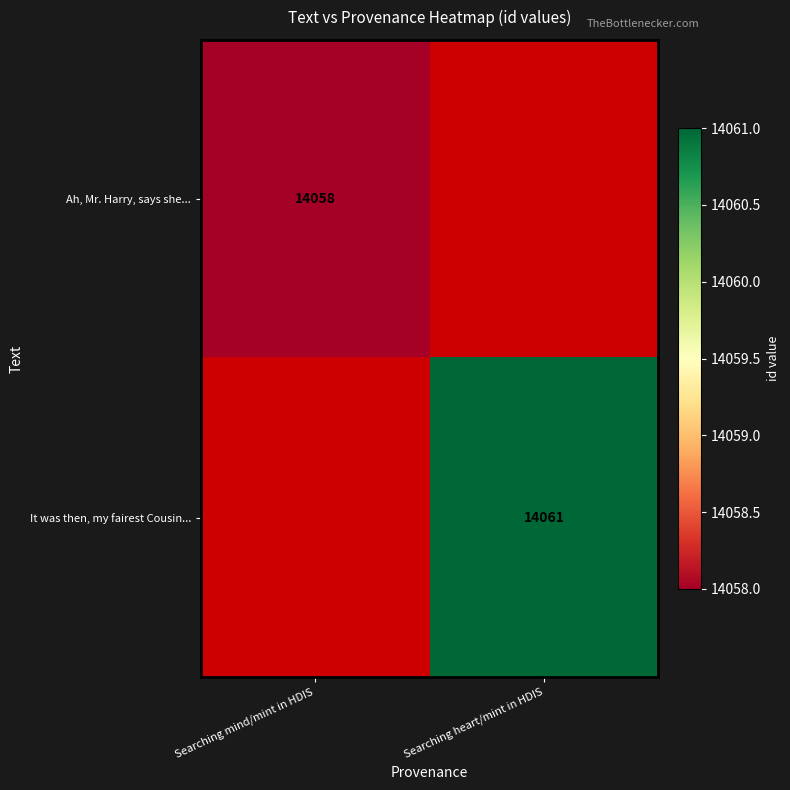

The value of Ah, Mr. Harry, says she... at Searching mind/mint in HDIS is 14058. True or false?

True